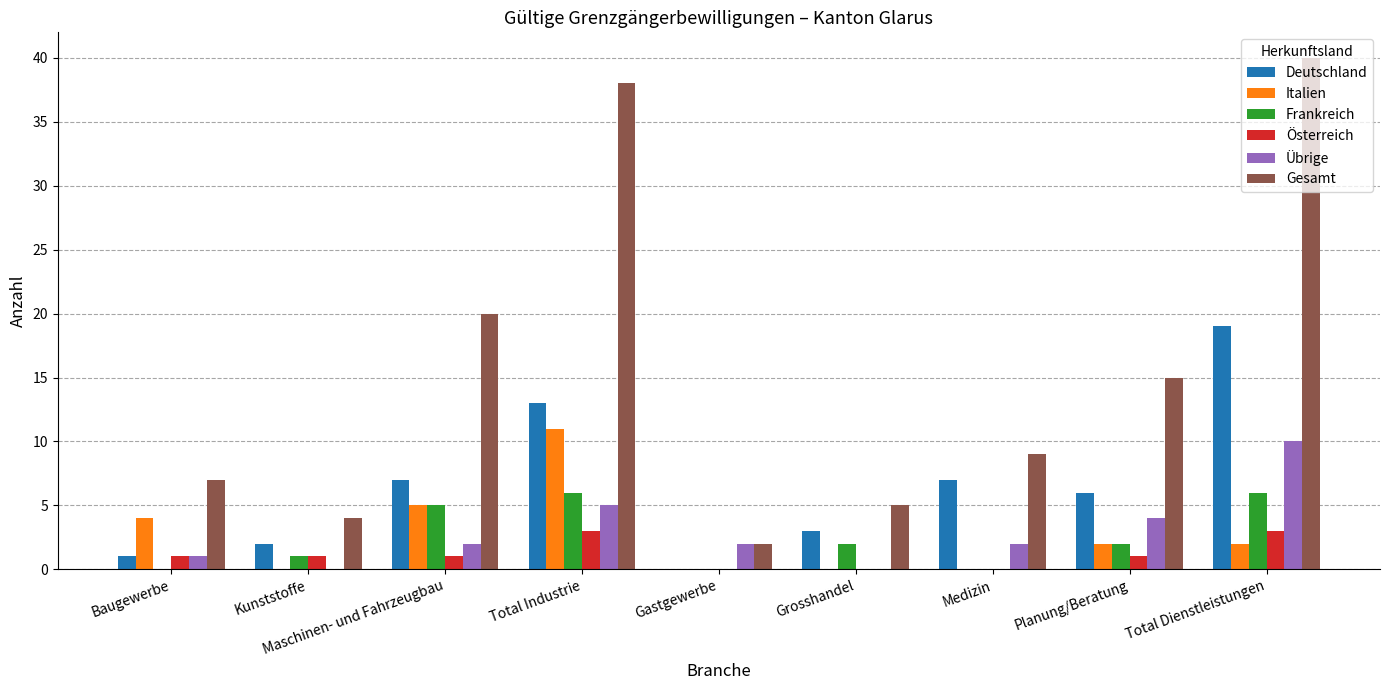

At which label is Gesamt closest to 21?

Maschinen- und Fahrzeugbau